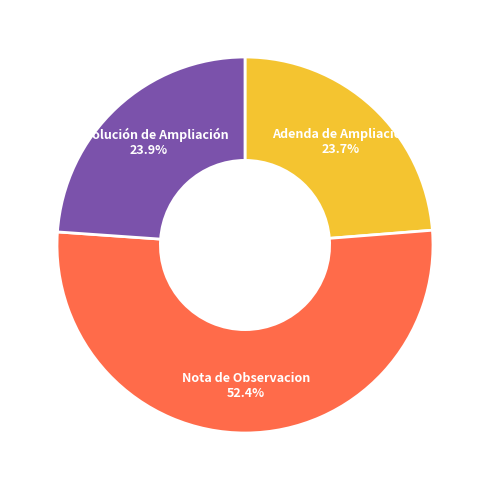

Does any single category account for the majority?

Yes